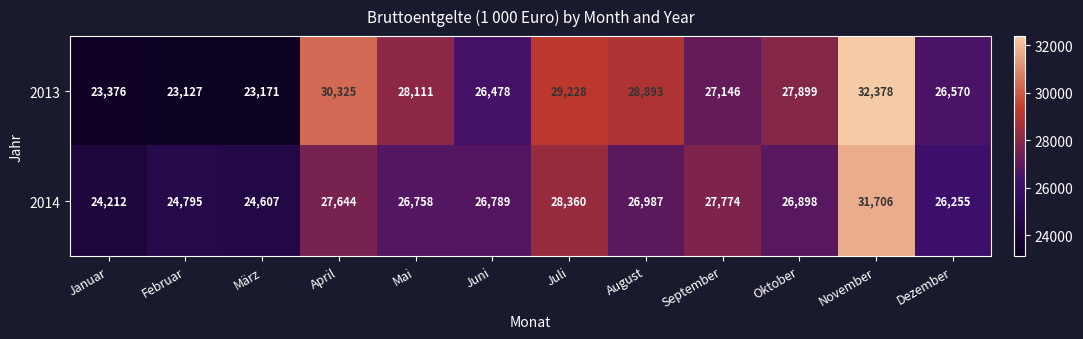

What value does the 2013 series have at Juni?

26478